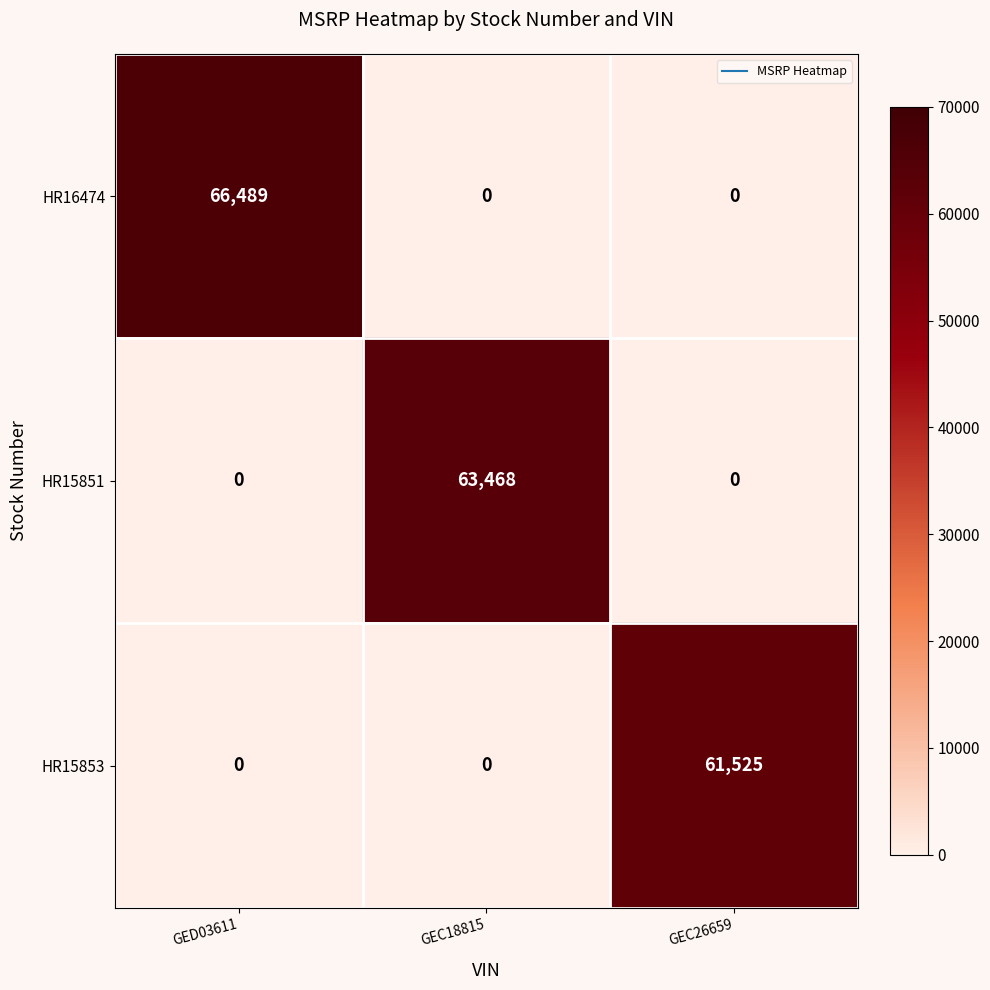

The value of HR15851 at GEC18815 is 63468. True or false?

True